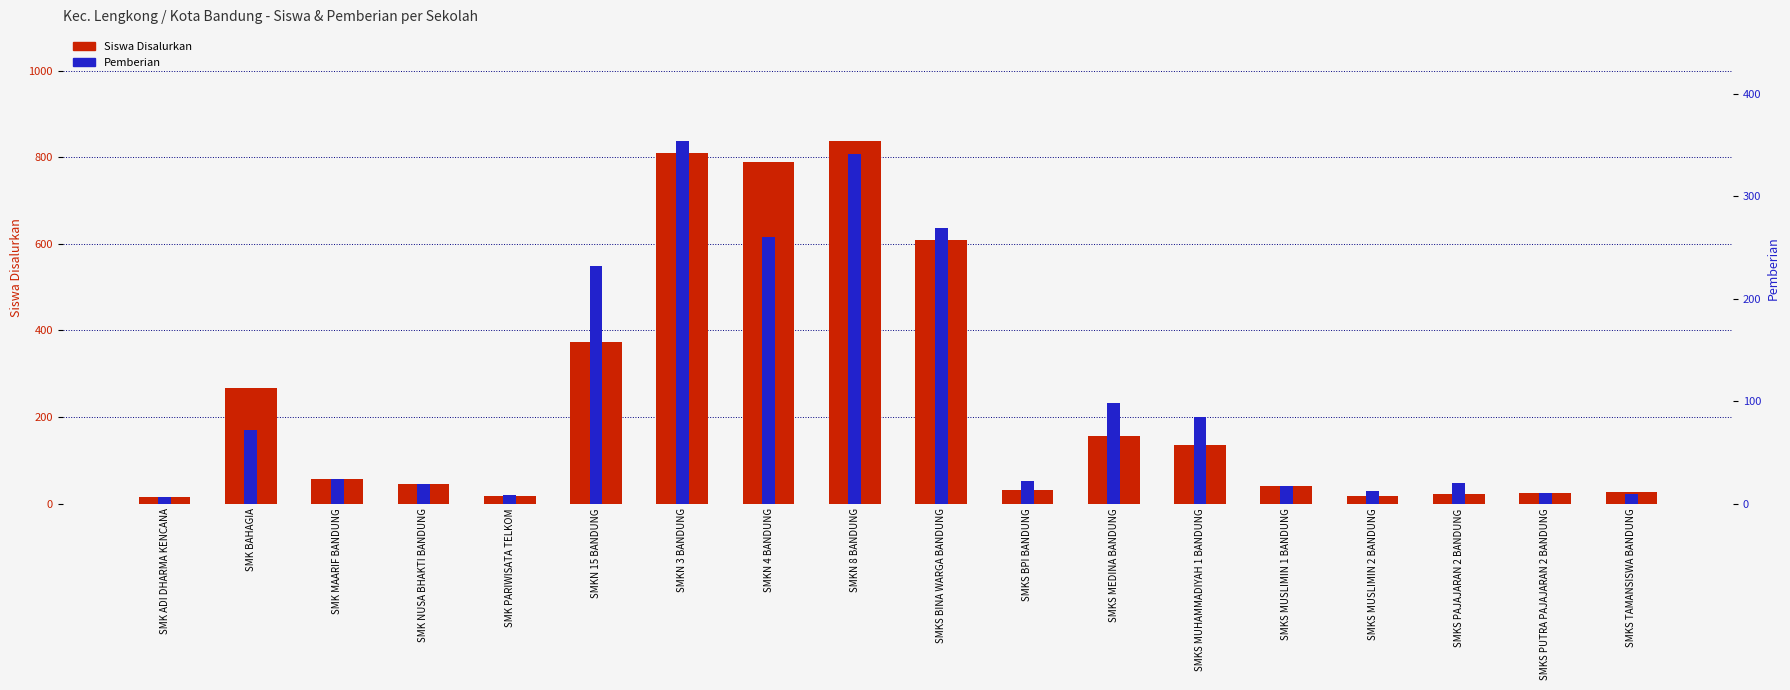

Between SMKS MUHAMMADIYAH 1 BANDUNG and SMK ADI DHARMA KENCANA, which is larger?

SMKS MUHAMMADIYAH 1 BANDUNG